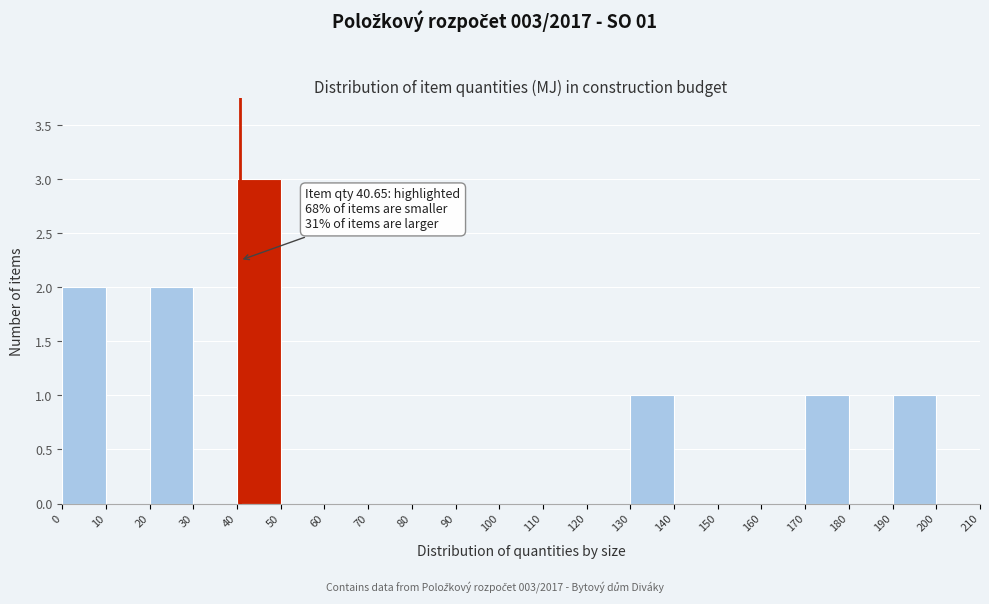

Which range on the x-axis has the tallest bar?

40 to 50